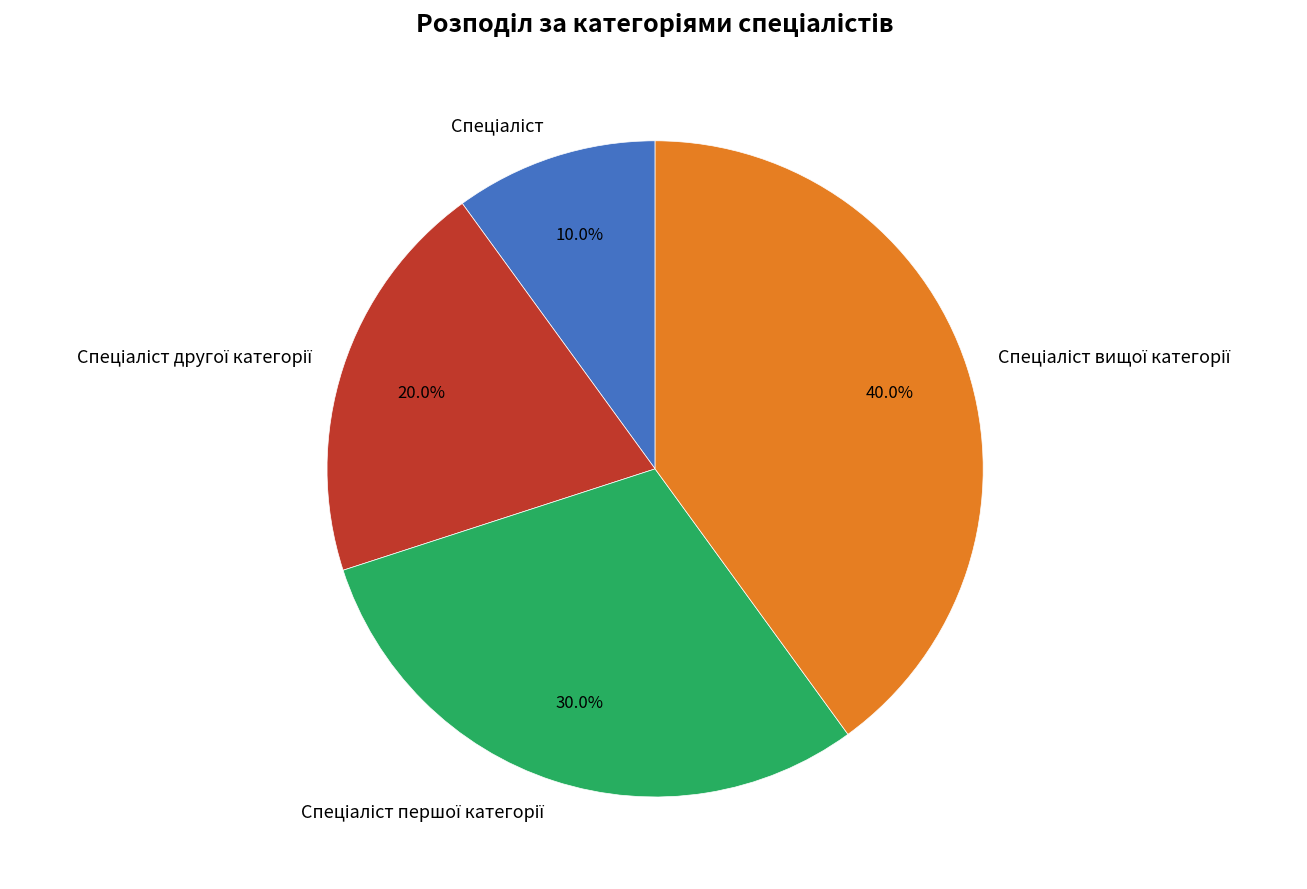

Does any single category account for the majority?

No